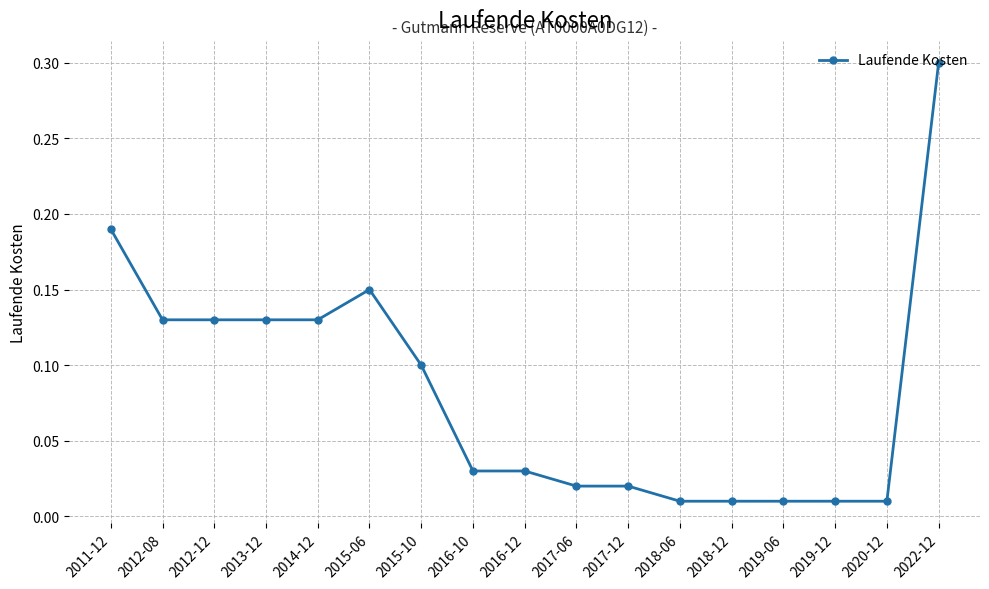

What is the change in value from 2014-12 to 2019-12?

-0.1